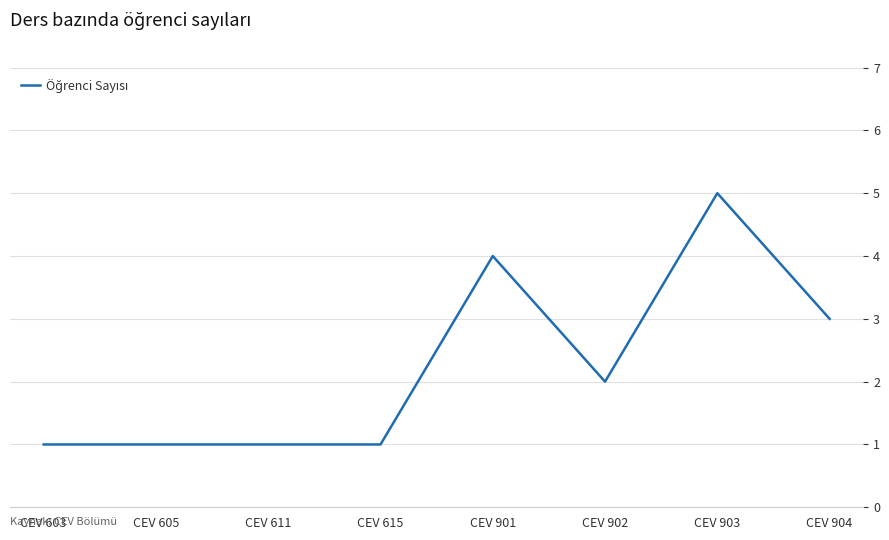

What is the change in value from CEV 603 to CEV 904?

+2